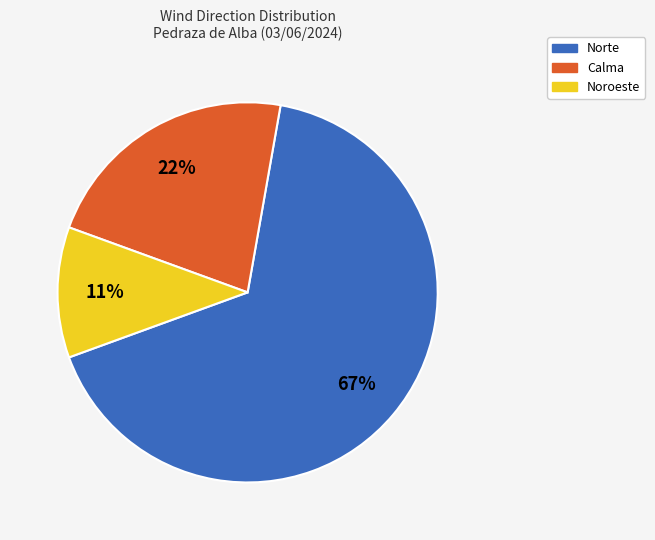

Is there a majority slice in this chart?

Yes